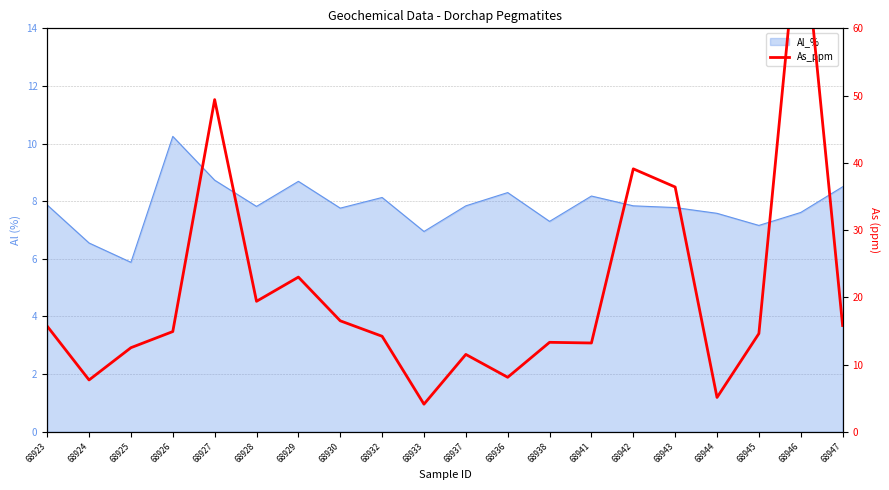

Reading left to right, list all the values displayed in this chart.

68923=15.7	68924=7.7	68925=12.5	68926=14.9	68927=49.4	68928=19.4	68929=23.0	68930=16.5	68932=14.2	68933=4.1	68937=11.5	68936=8.1	68938=13.3	68941=13.2	68942=39.1	68943=36.4	68944=5.1	68945=14.6	68946=78.9	68947=15.8